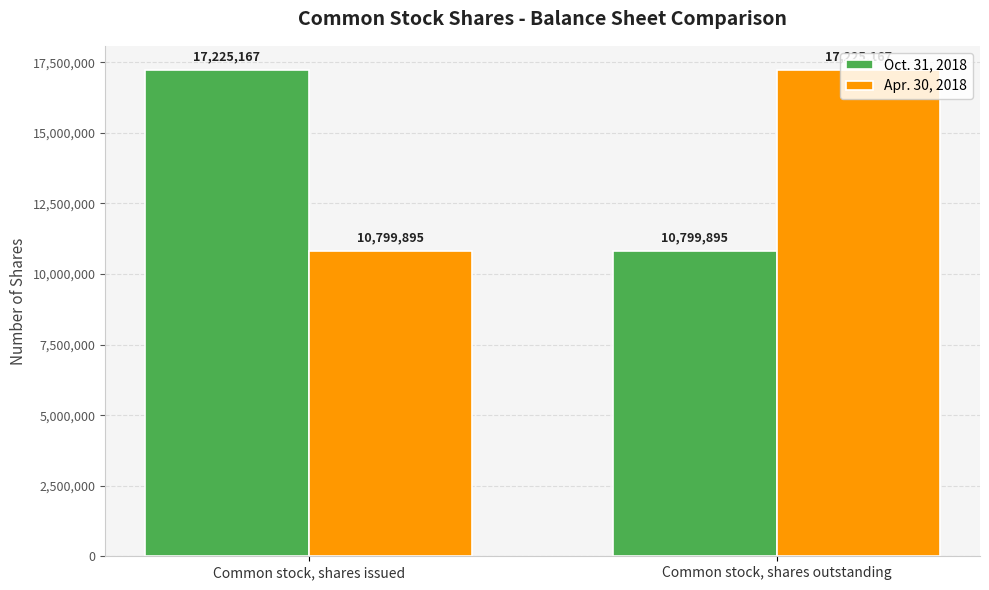

Is it true that Oct. 31, 2018 equals 17225167 at Common stock, shares issued?

True